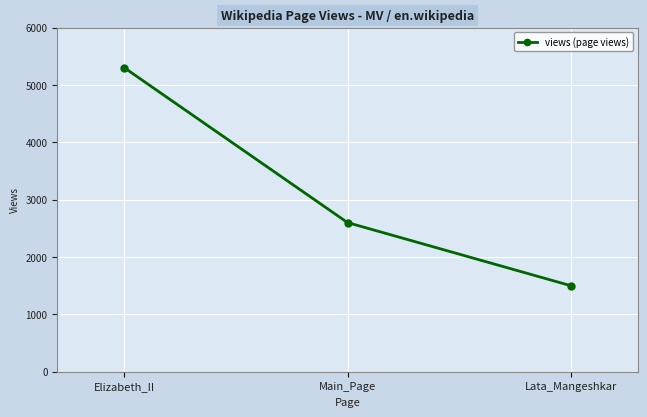

The value at Lata_Mangeshkar is 474. True or false?

False